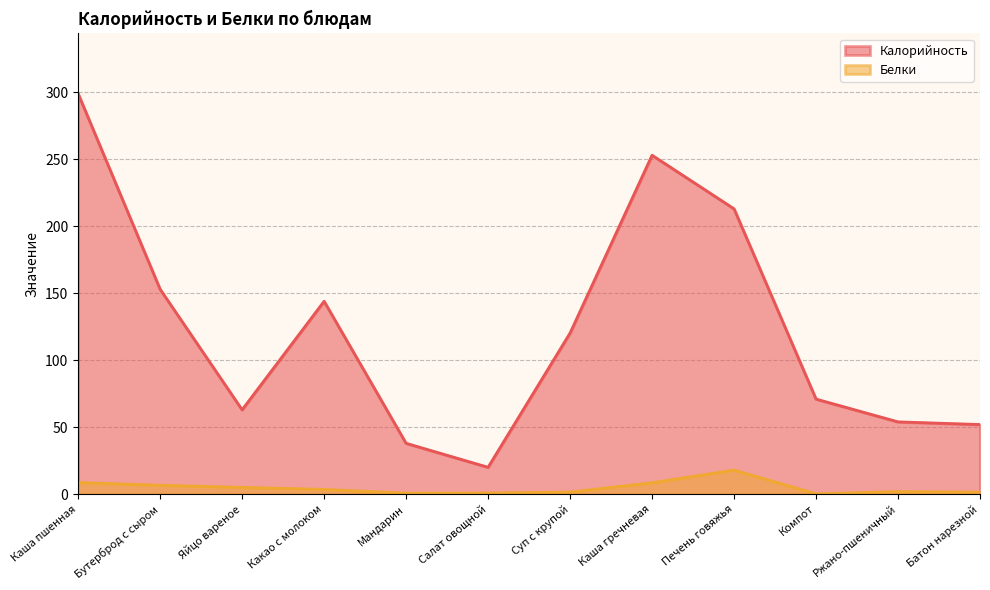

True or false: Белки has a value of 1.2 at Салат овощной.

False